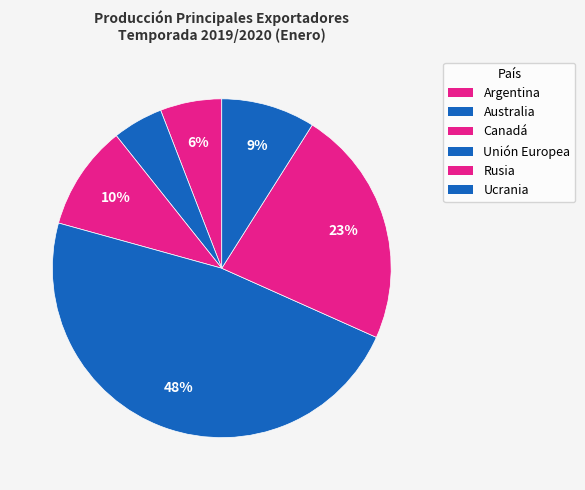

Which slice is the largest?

Unión Europea